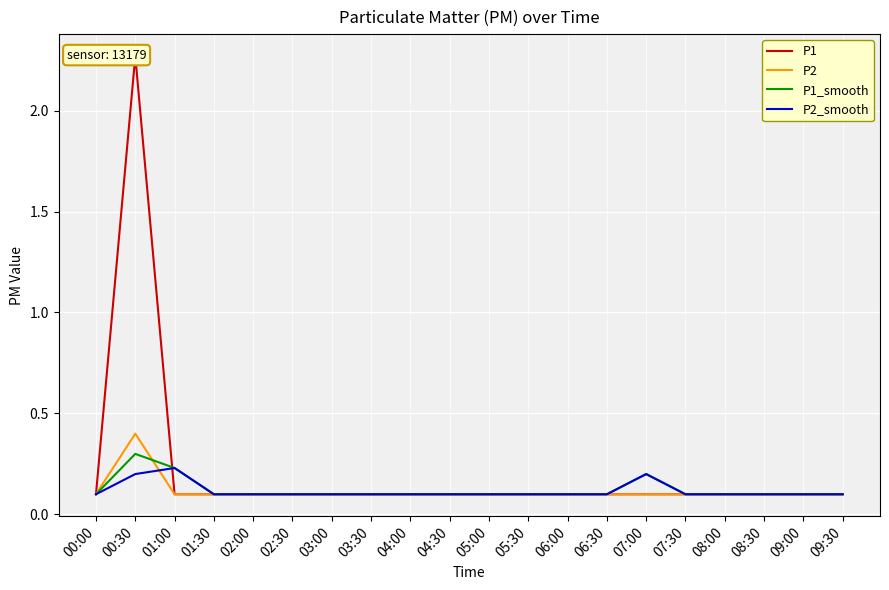

True or false: P1_smooth and P2_smooth intersect in this chart.

False